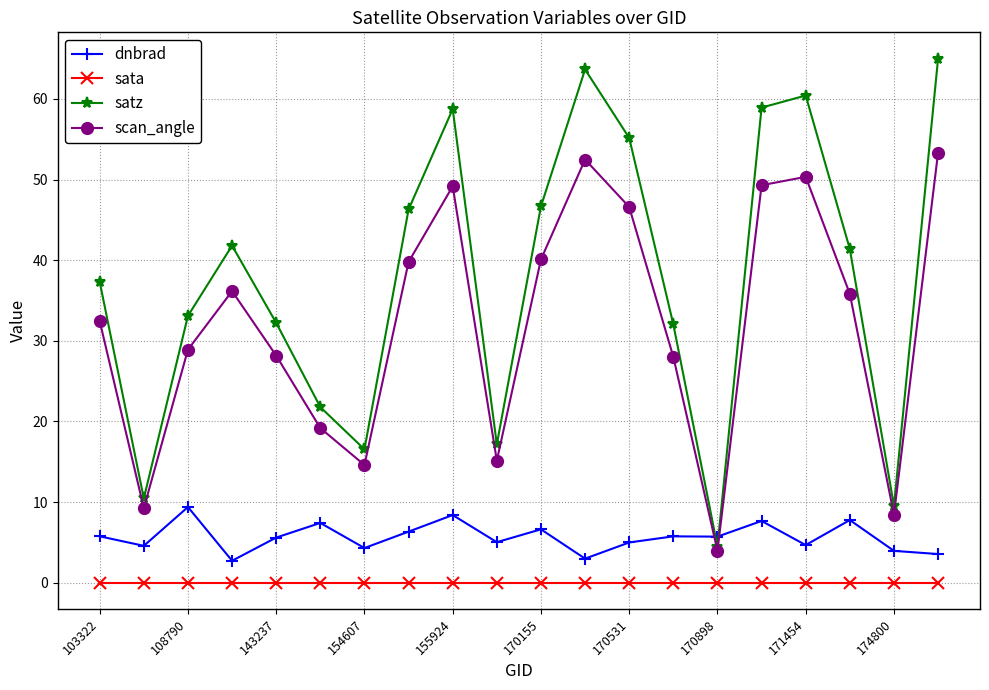

True or false: sata and satz intersect in this chart.

False